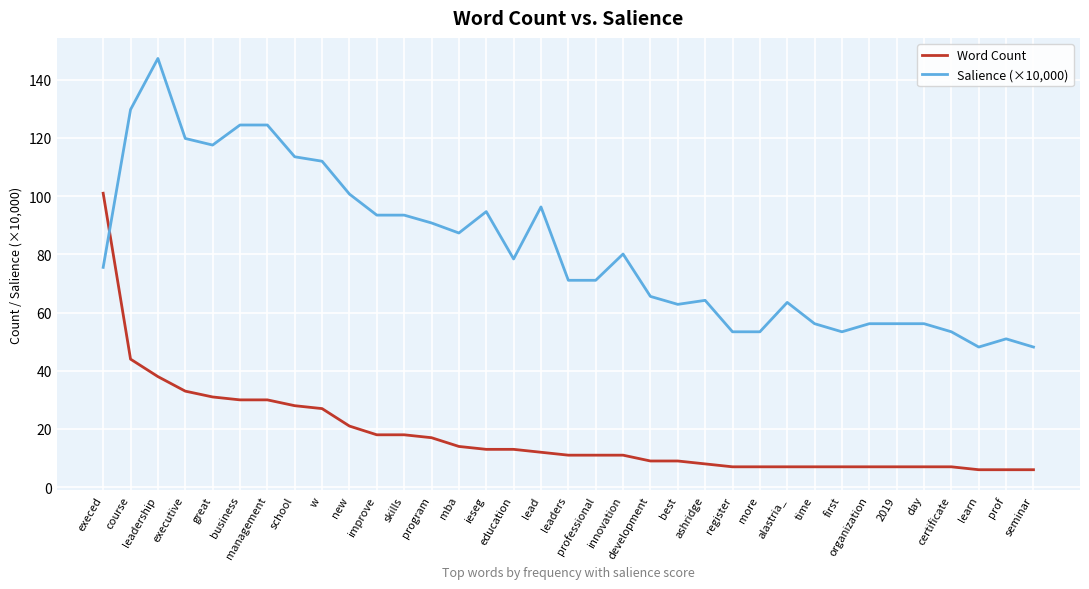

What is the difference between the second highest and second lowest values in the Salience (×10,000) series?

81.6